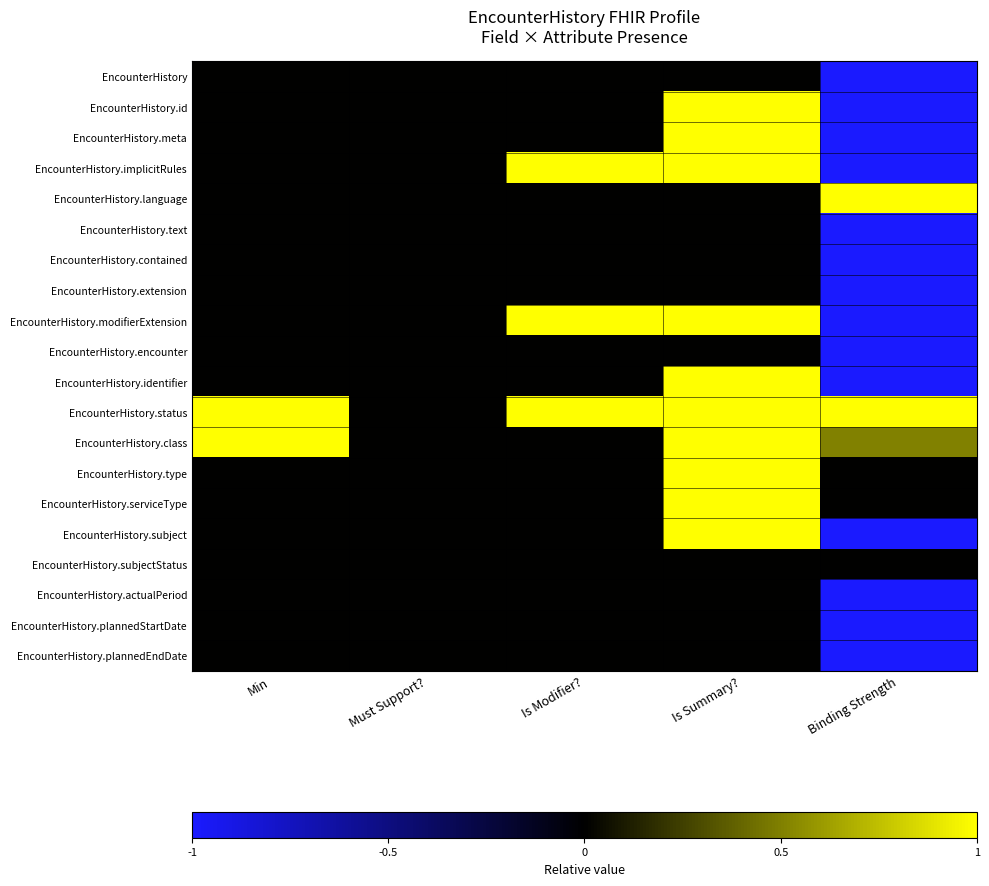

At Binding Strength, list the series in order from smallest to largest.

EncounterHistory, EncounterHistory.id, EncounterHistory.meta, EncounterHistory.implicitRules, EncounterHistory.text, EncounterHistory.contained, EncounterHistory.extension, EncounterHistory.modifierExtension, EncounterHistory.encounter, EncounterHistory.identifier, EncounterHistory.subject, EncounterHistory.actualPeriod, EncounterHistory.plannedStartDate, EncounterHistory.plannedEndDate, EncounterHistory.type, EncounterHistory.serviceType, EncounterHistory.subjectStatus, EncounterHistory.class, EncounterHistory.language, EncounterHistory.status